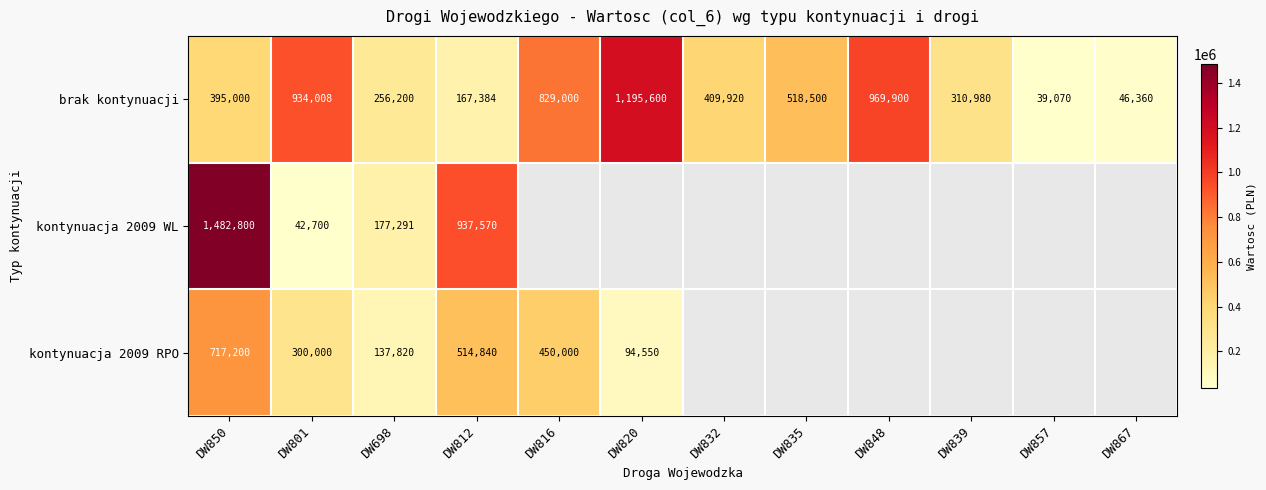

The value of kontynuacja 2009 RPO at DW698 is 137820. True or false?

True